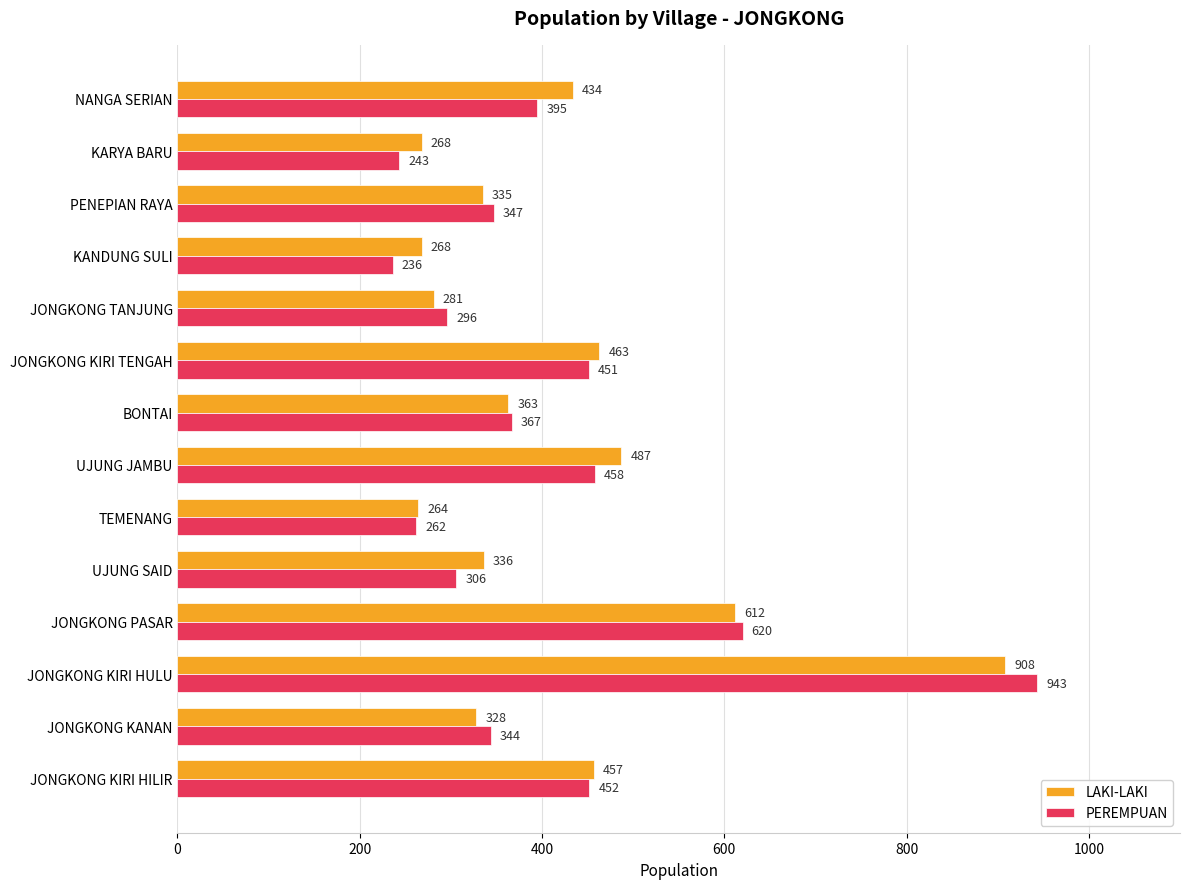

Which label corresponds to the smallest value in the chart?

KANDUNG SULI